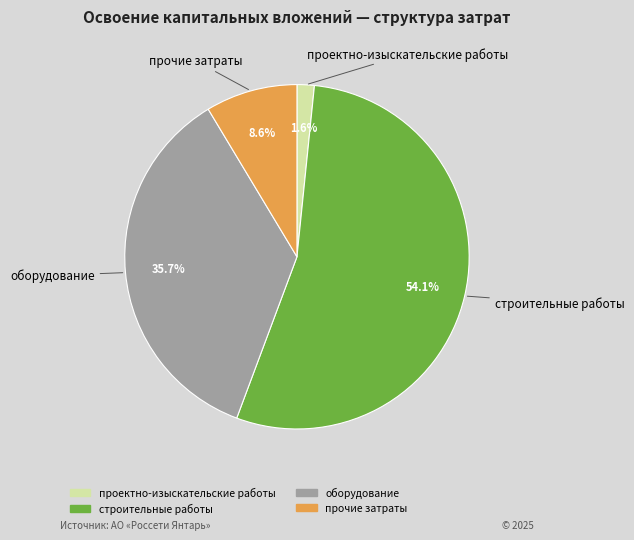

Rank the categories by value from lowest to highest.

проектно-изыскательские работы, прочие затраты, оборудование, строительные работы